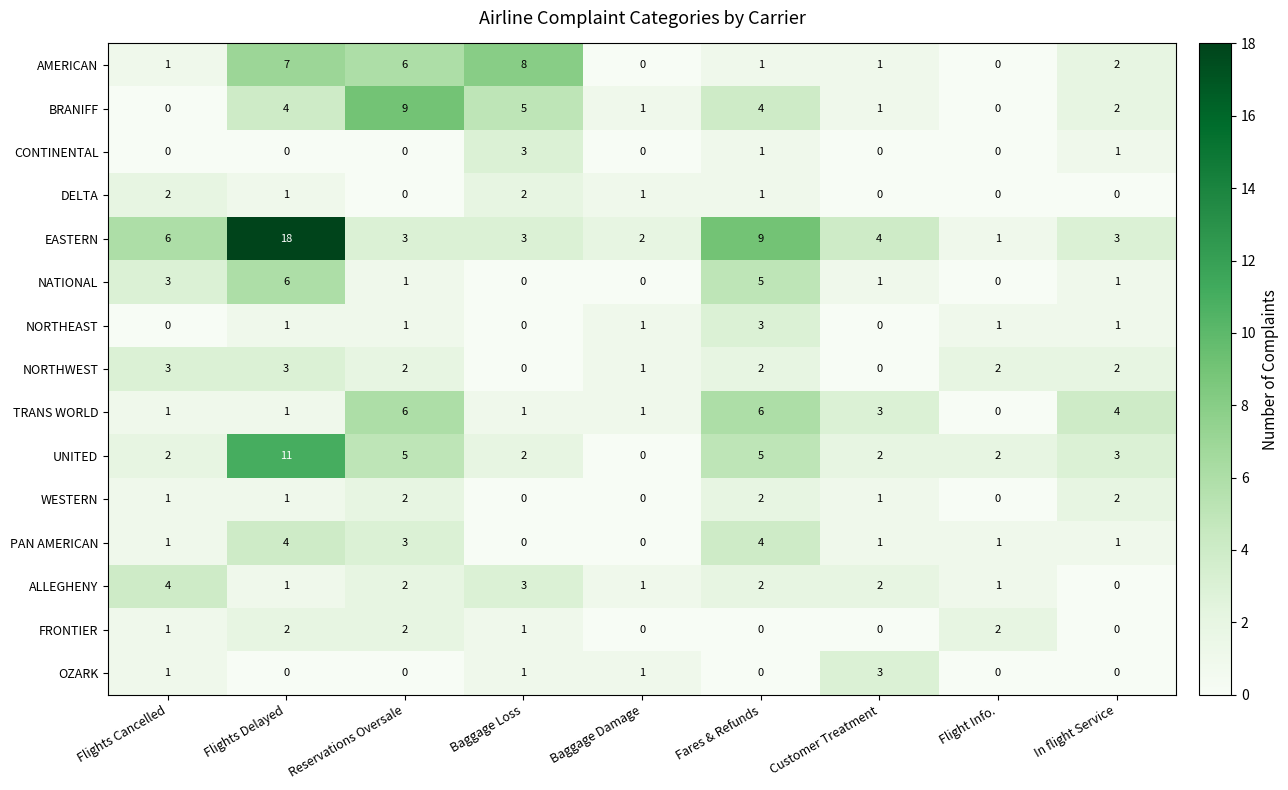

Where is TRANS WORLD nearest to the value 3?

Customer Treatment